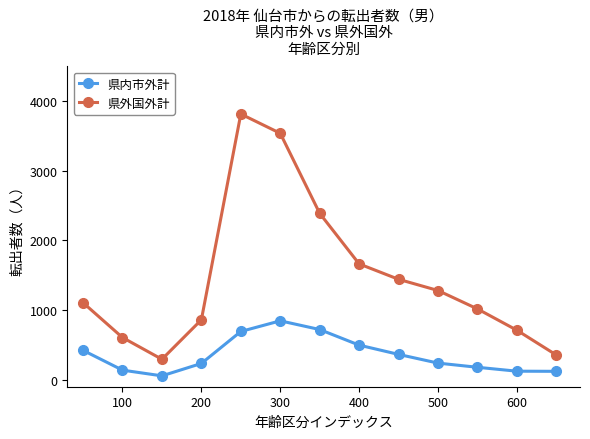

Which series has the largest total across all categories?

県外国外計